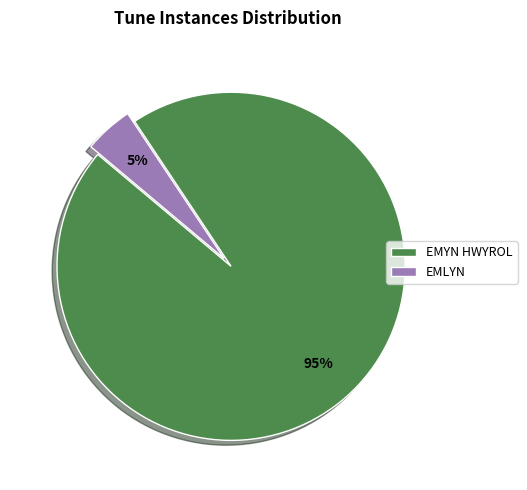

What is the largest slice in the pie chart?

EMYN HWYROL